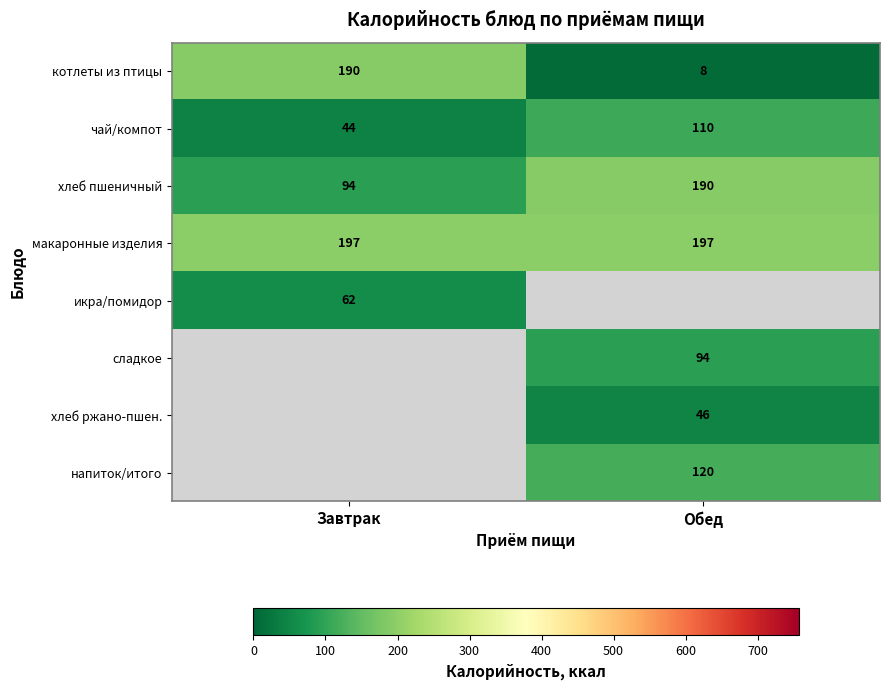

List the labels in order of хлеб пшеничный value, largest first.

Обед, Завтрак